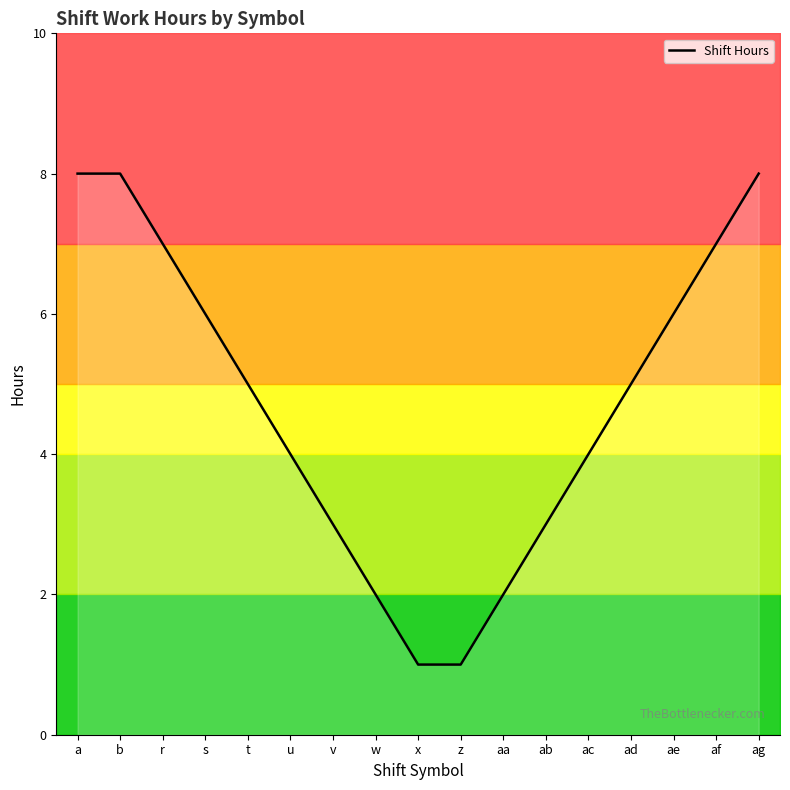

Count the number of values greater than 5.

7